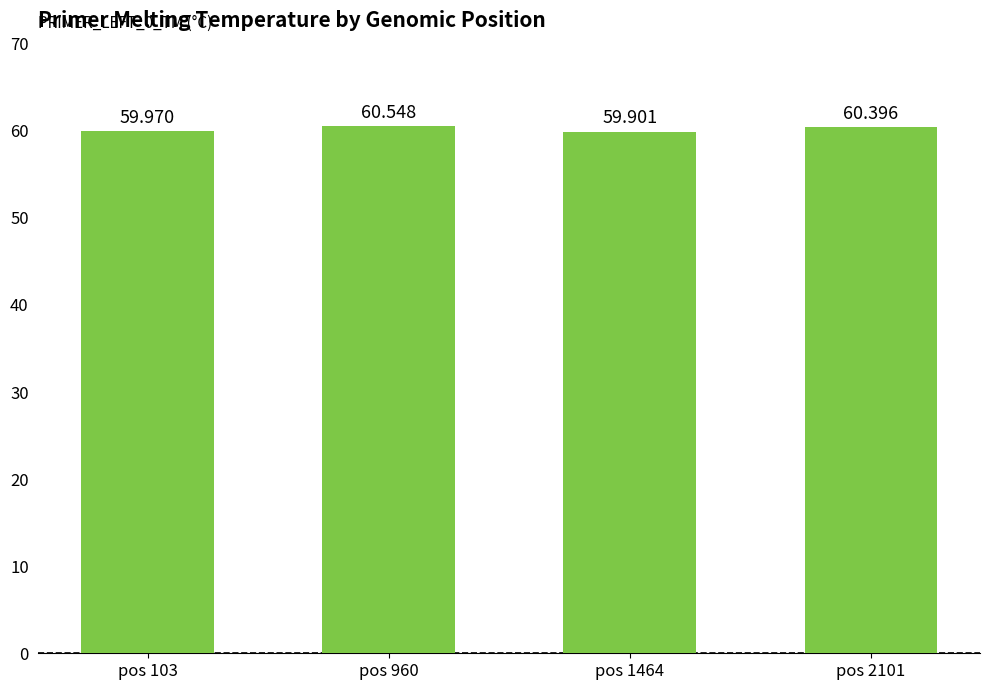

What is the sum of the values at pos 1464 and pos 960?

120.4